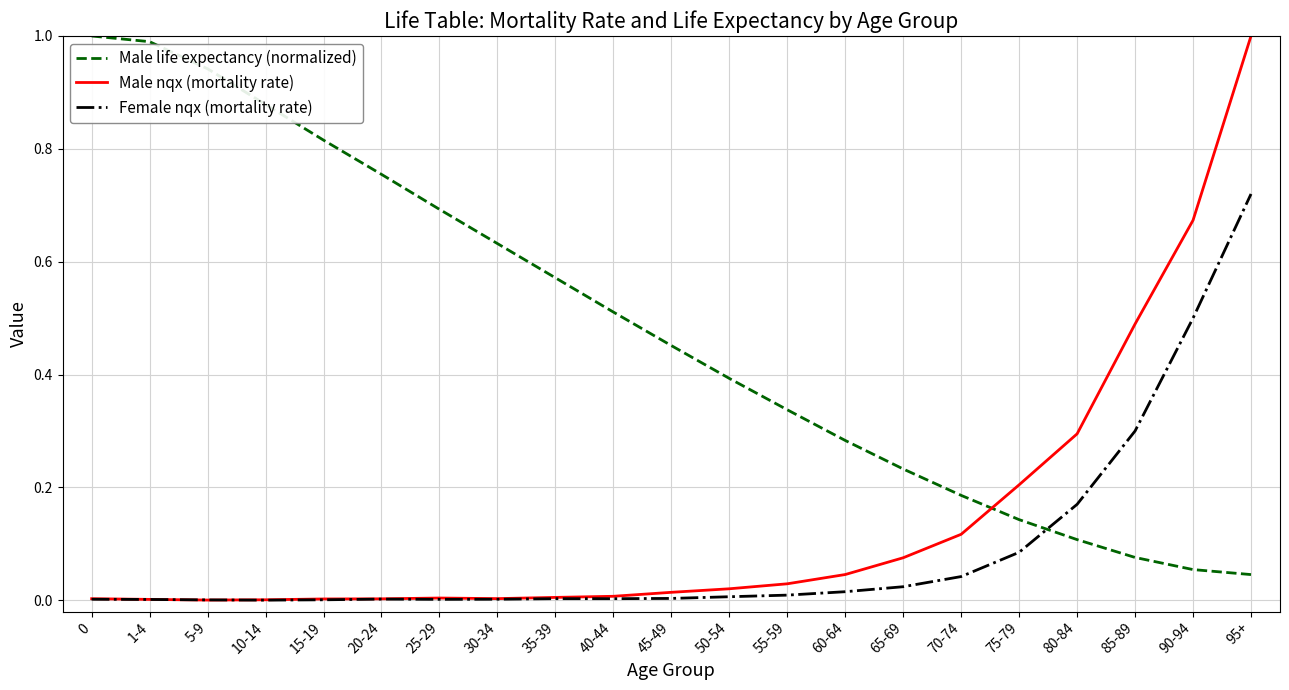

Is it true that Male life expectancy (normalized) equals 0.9 at 40-44?

False